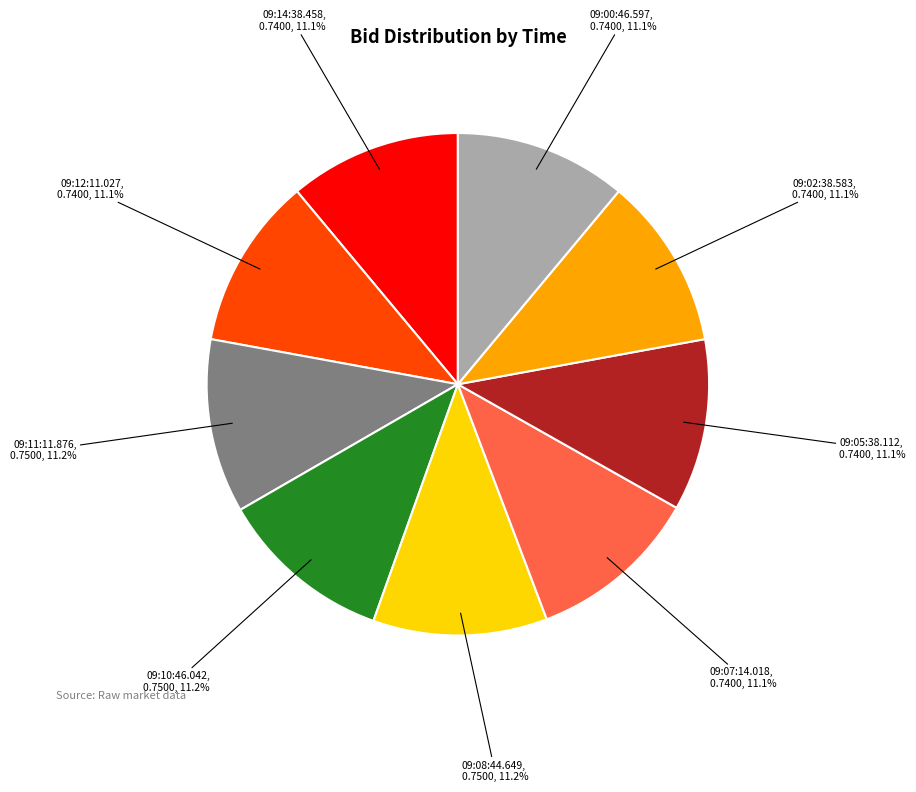

To the nearest percent, what percentage of the pie is 09:11:11.876?

11%